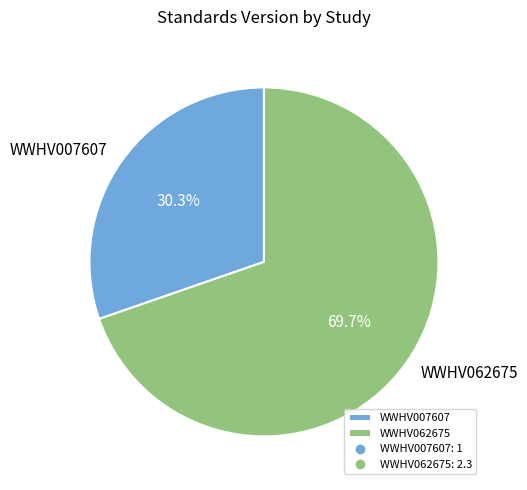

What percentage do WWHV062675 and WWHV007607 together represent?

100.0%